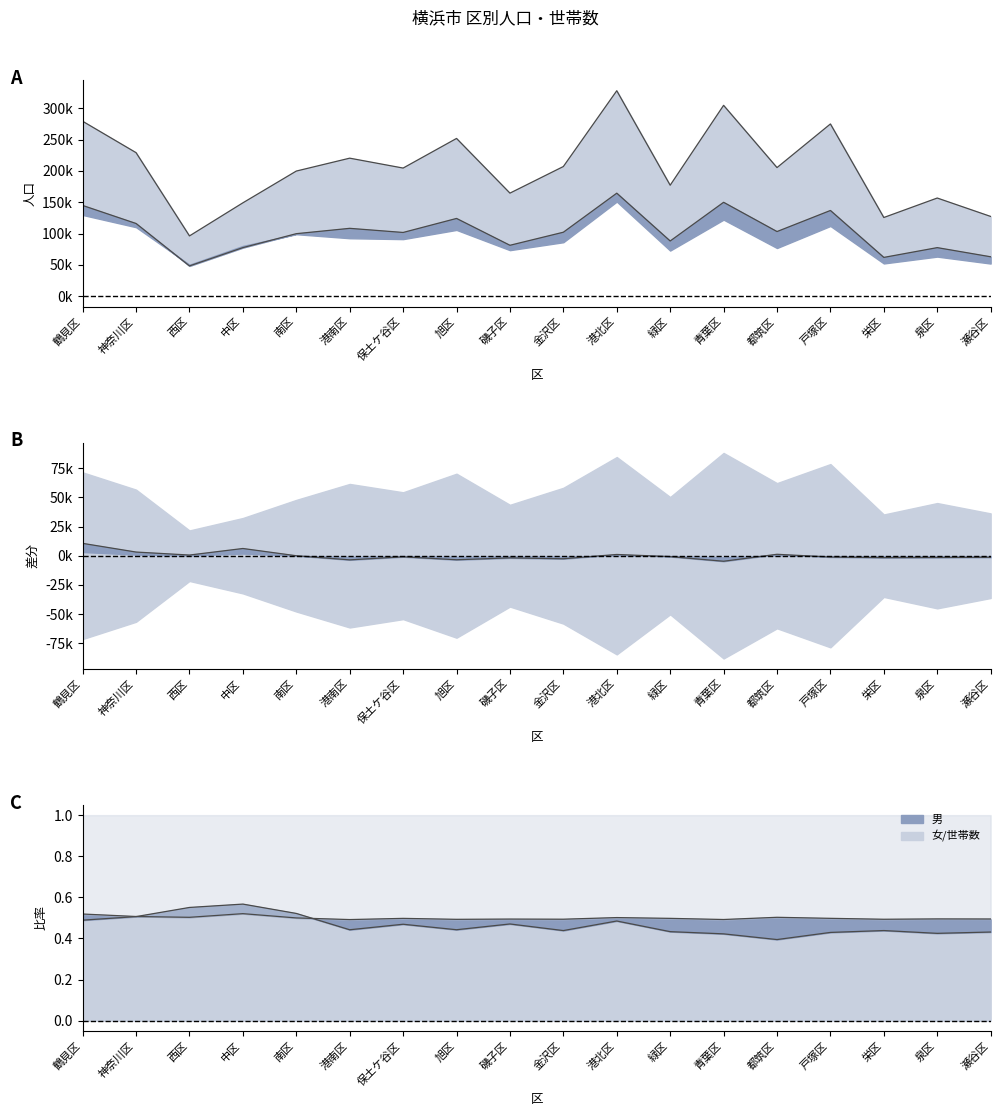

At which category does 総数 reach its first local peak?

港南区